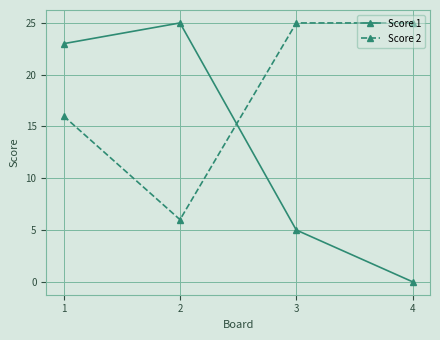

Is it true that Score 2 equals 35 at 4?

False